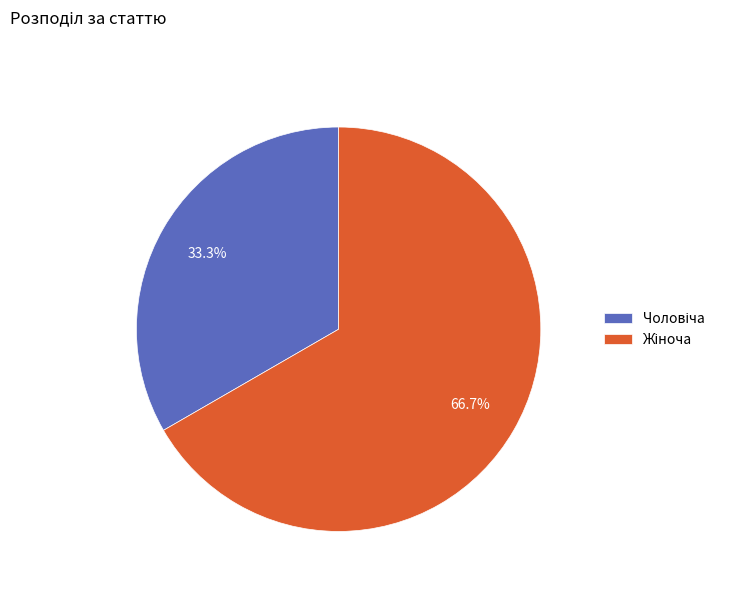

Is there a majority slice in this chart?

Yes